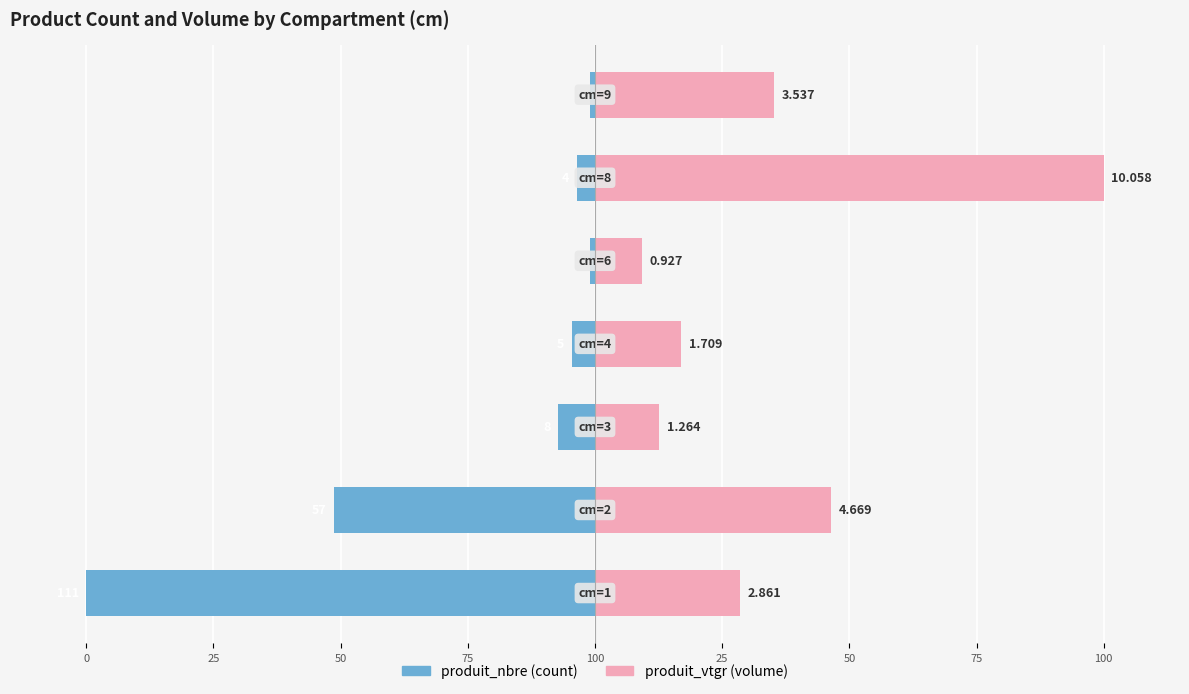

How many distinct data groups are displayed?

2